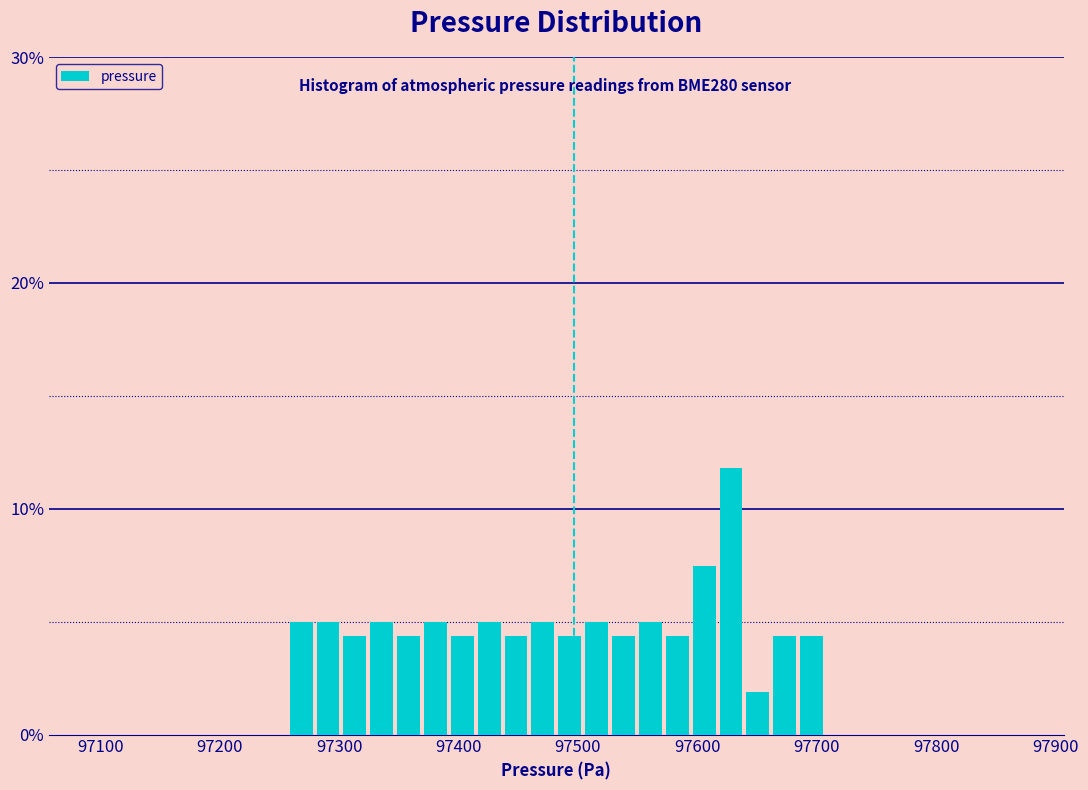

Read against the x-axis, roughly where is the centre of the tallest bar?

97630